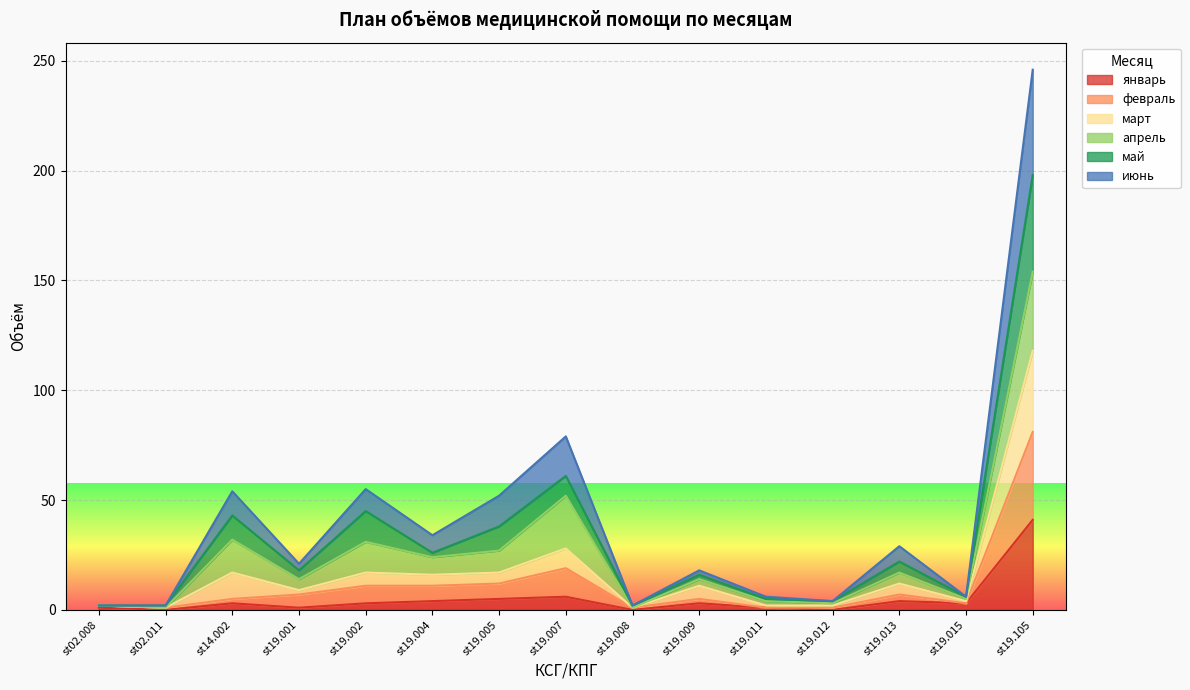

What is the maximum value for январь?

41